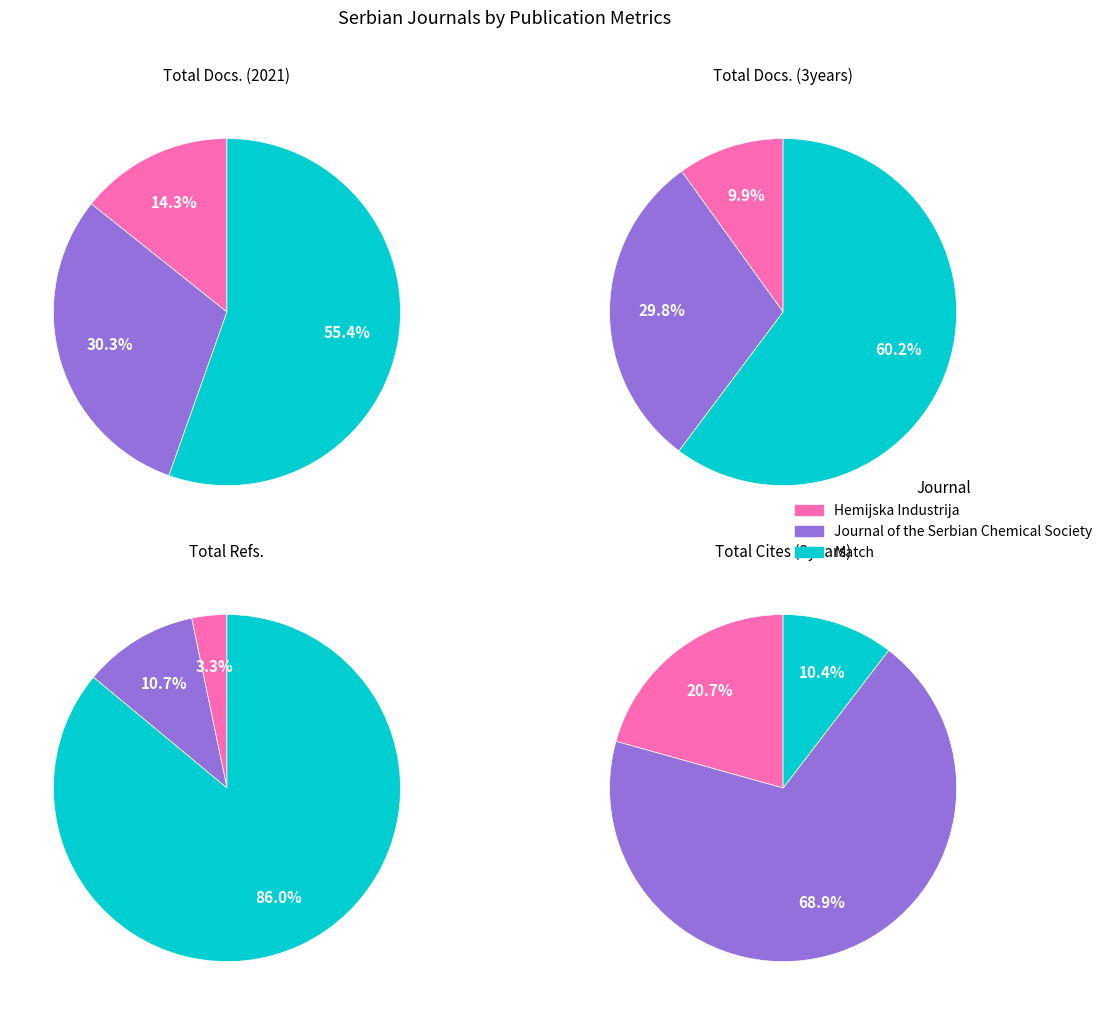

Between Hemijska Industrija and Journal of the Serbian Chemical Society, which is larger?

Journal of the Serbian Chemical Society